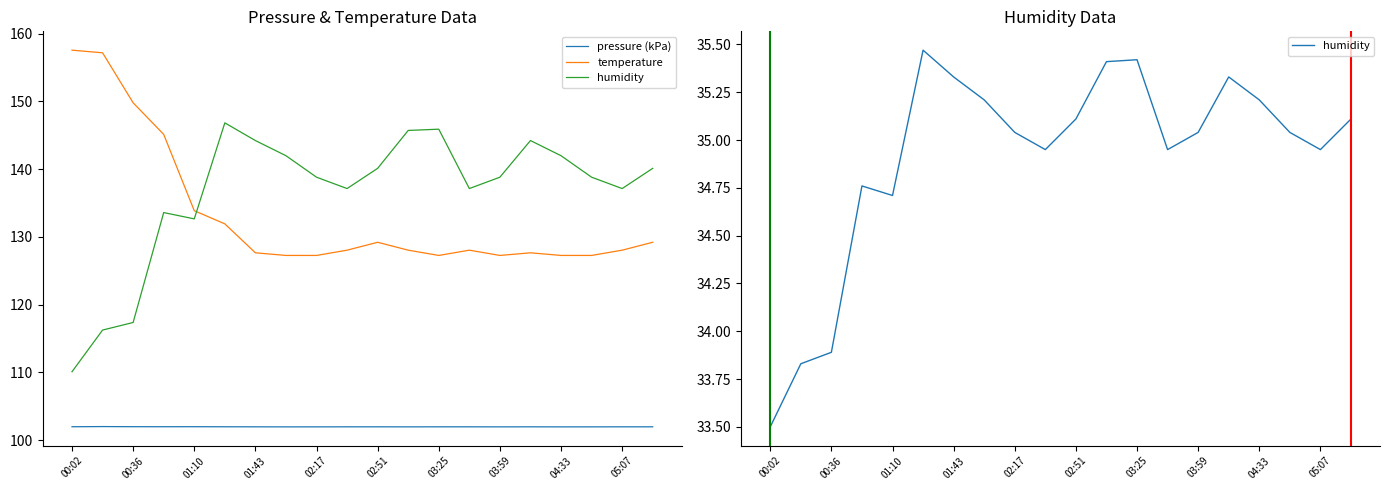

How many values in the humidity series are below 35?

8